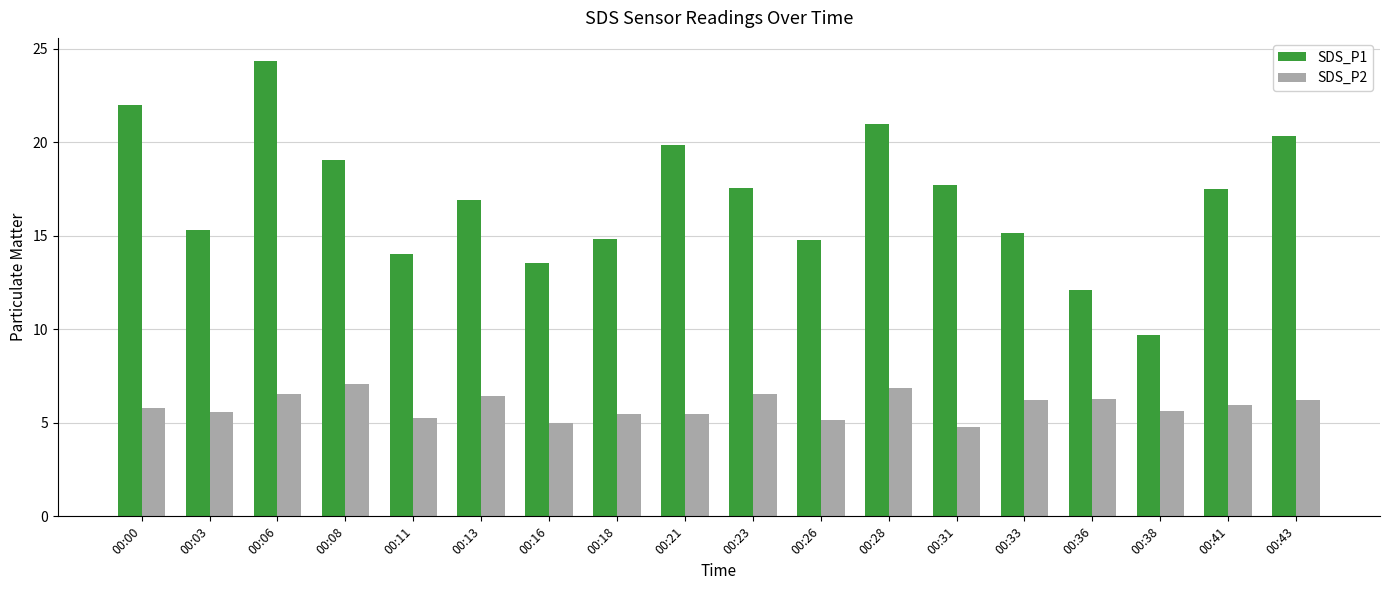

True or false: SDS_P2 has a value of 5.3 at 00:11.

True